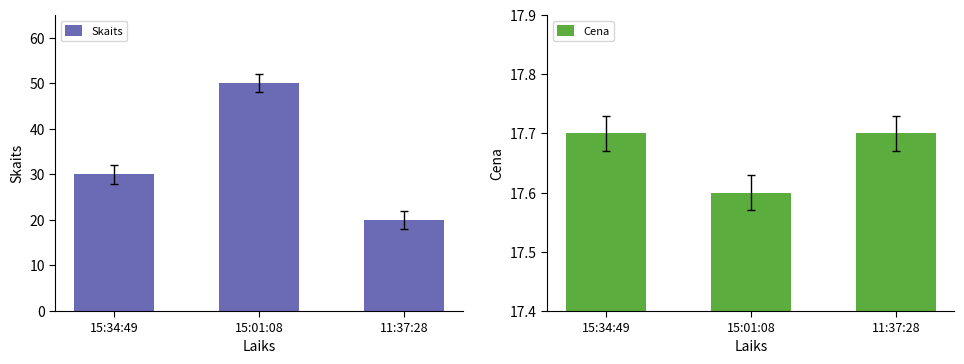

What is the value of the Skaits bar at the 1st from the left?

30